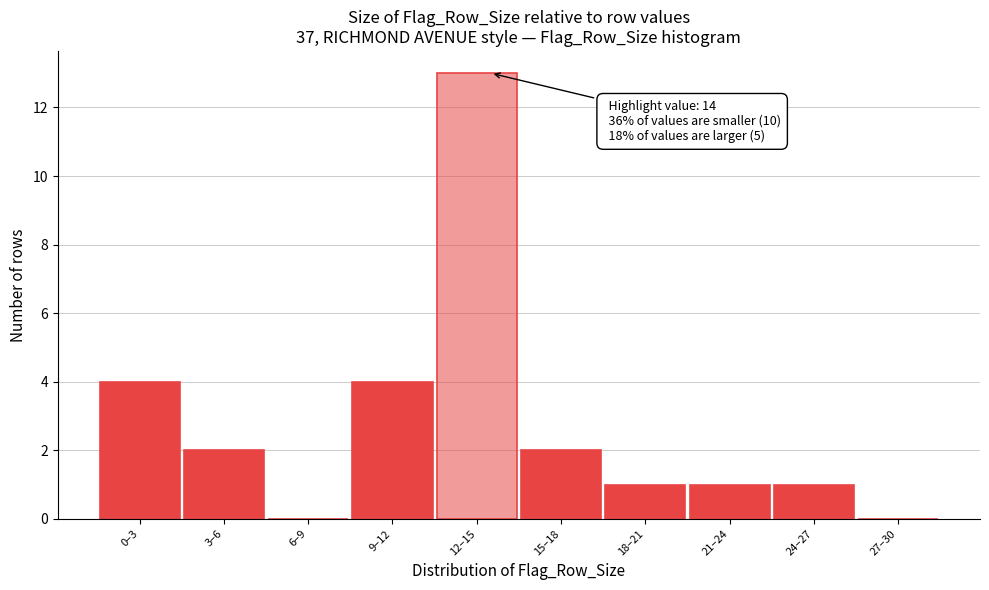

Reading left to right, transcribe all the data shown in this chart.

0–3=4	3–6=2	6–9=0	9–12=4	12–15=13	15–18=2	18–21=1	21–24=1	24–27=1	27–30=0